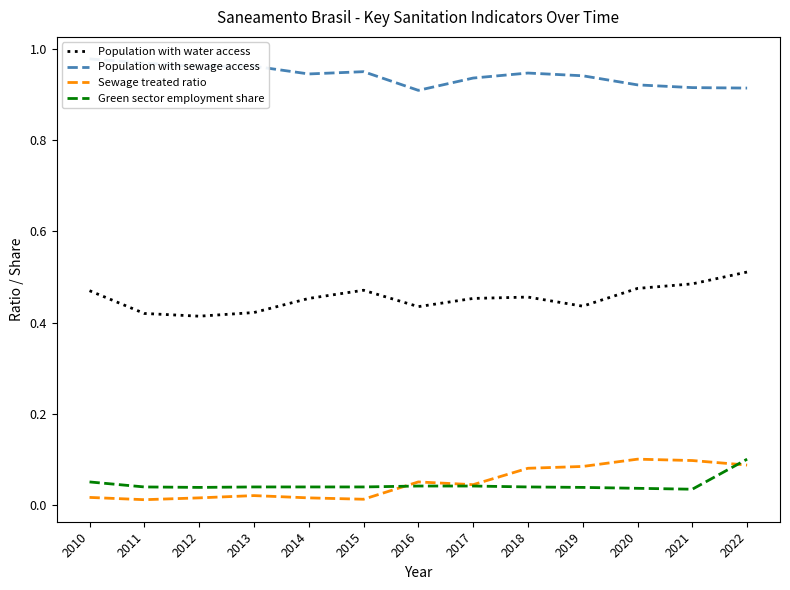

True or false: Green sector employment share has a value of 0.0 at 2019.

True